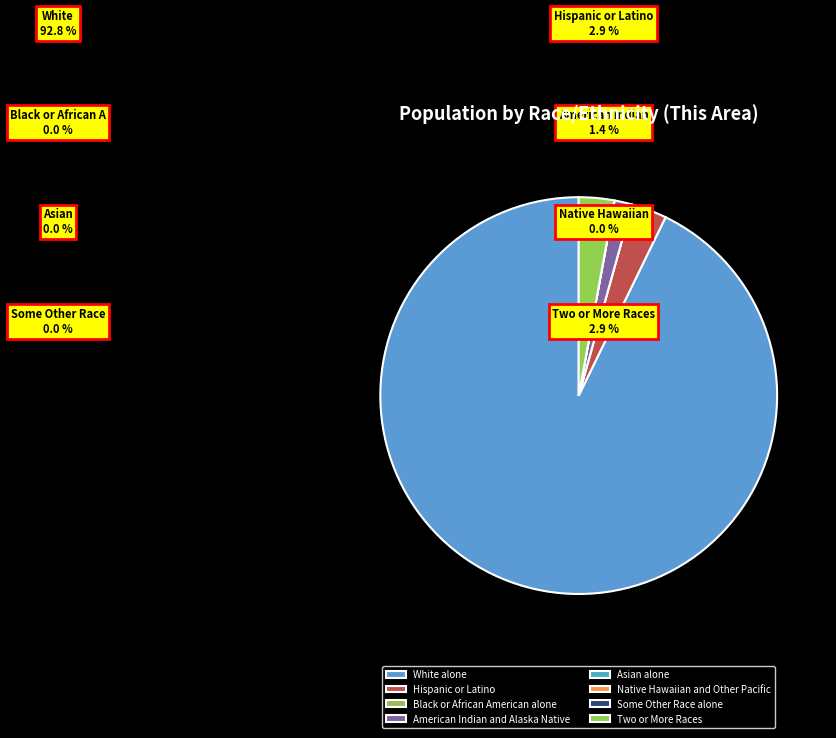

What is the smallest slice in the pie chart?

Black or African American alone